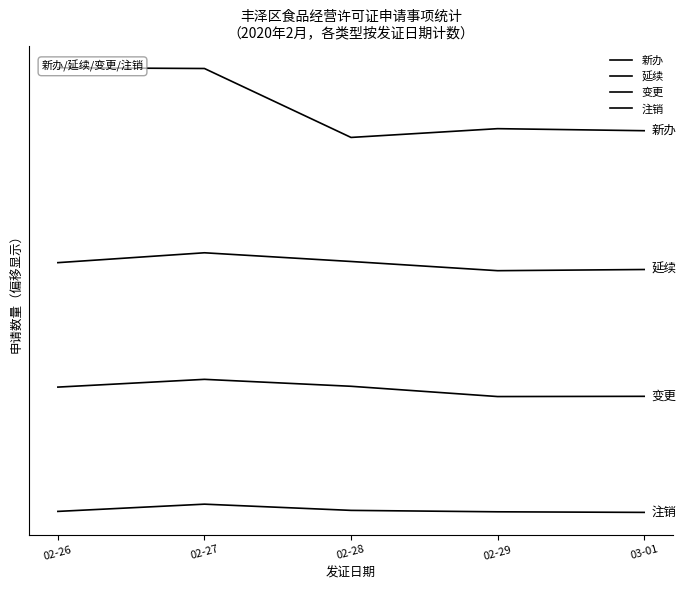

Reading left to right, list all the values displayed in this chart.

新办: 57.1	57.0	48.1	49.2	49.0
延续: 32.0	33.2	32.1	30.9	31.1
变更: 15.9	16.9	16.0	14.7	14.7
注销: -0.1	0.8	0.0	-0.1	-0.2